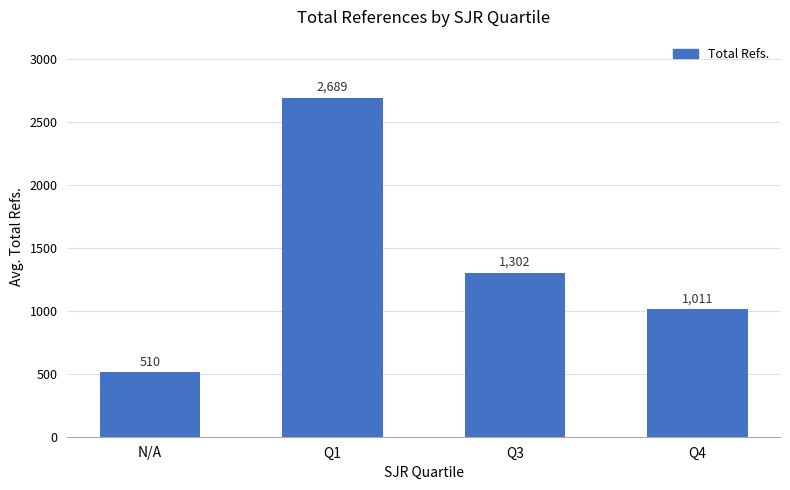

Approximately how many times larger is the value at Q4 compared to Q1?

0.4